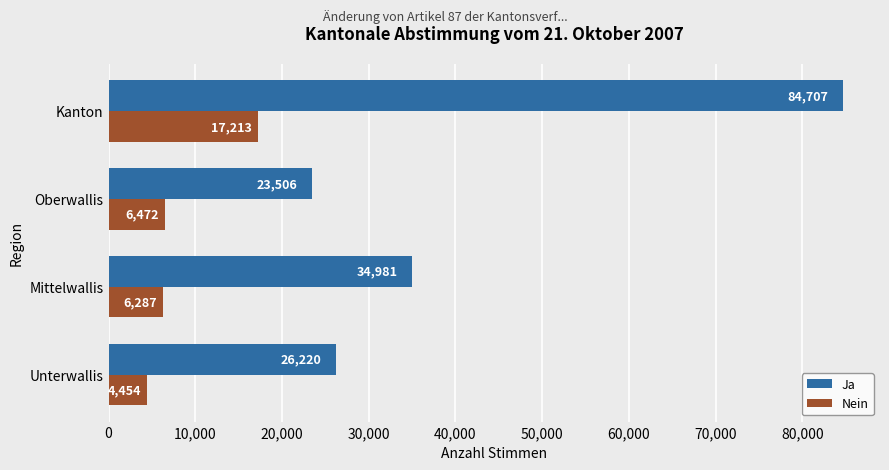

How many series are shown in this chart?

2